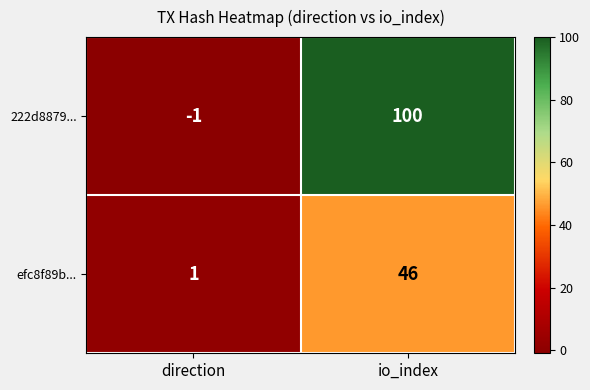

Reading right to left, what are all the values shown in this chart?

222d8879...: io_index=100	direction=-1
efc8f89b...: io_index=46	direction=1